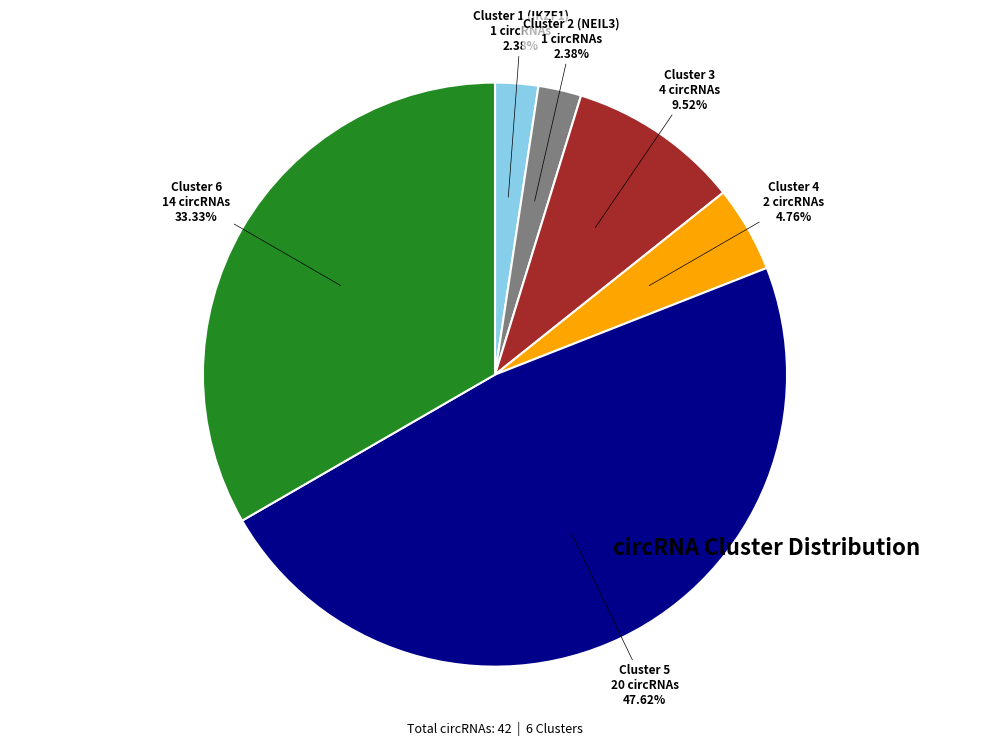

To the nearest percent, what is the average slice percentage?

17%